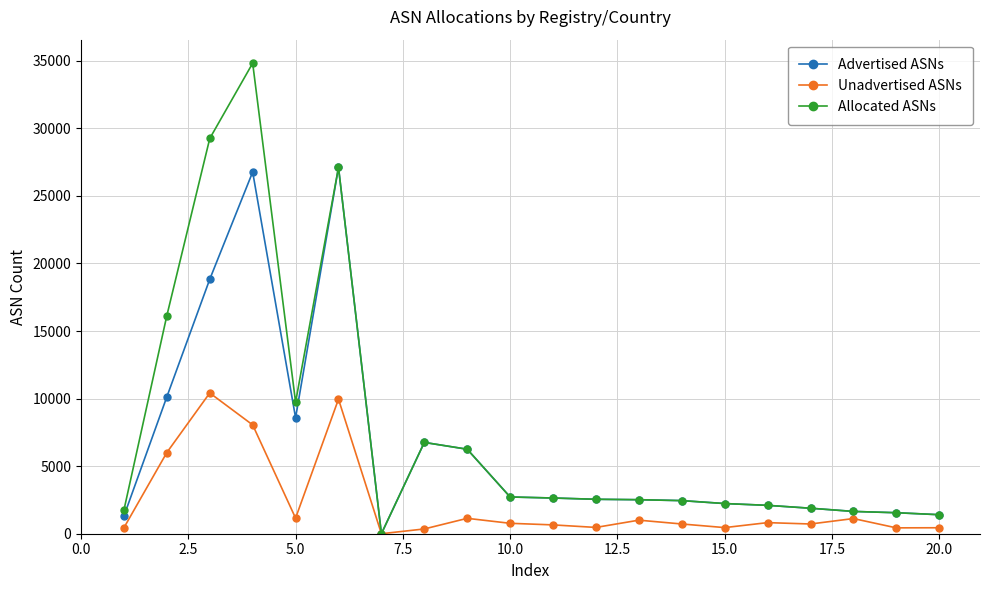

At how many categories does at least one series exceed 21252?

3